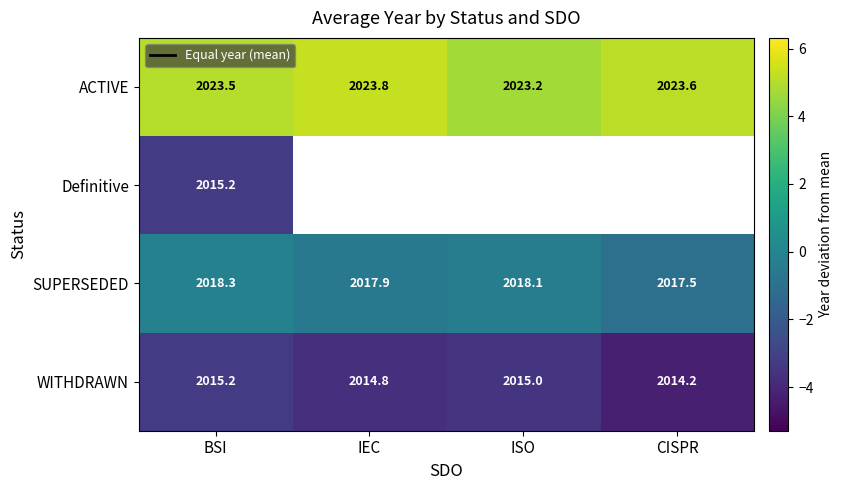

What is the difference between the highest and lowest values at CISPR?

9.4